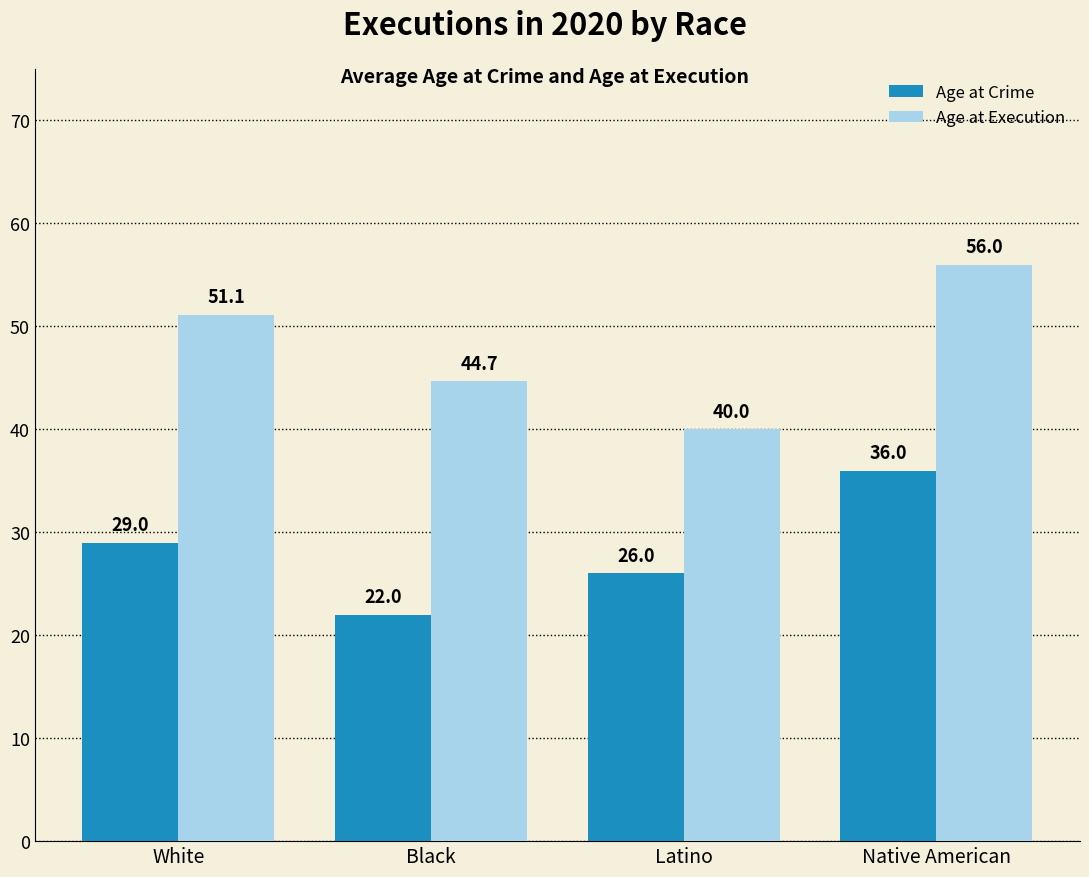

Is the value of Age at Crime at Latino greater than the value of Age at Execution at Latino?

No